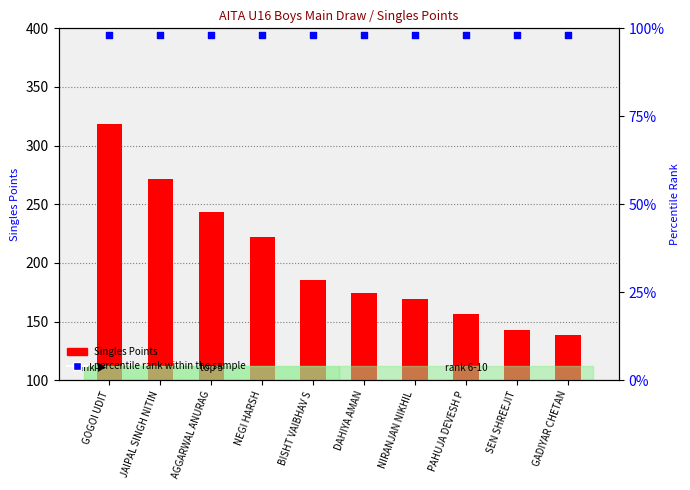

At how many categories does at least one series exceed 189?

4